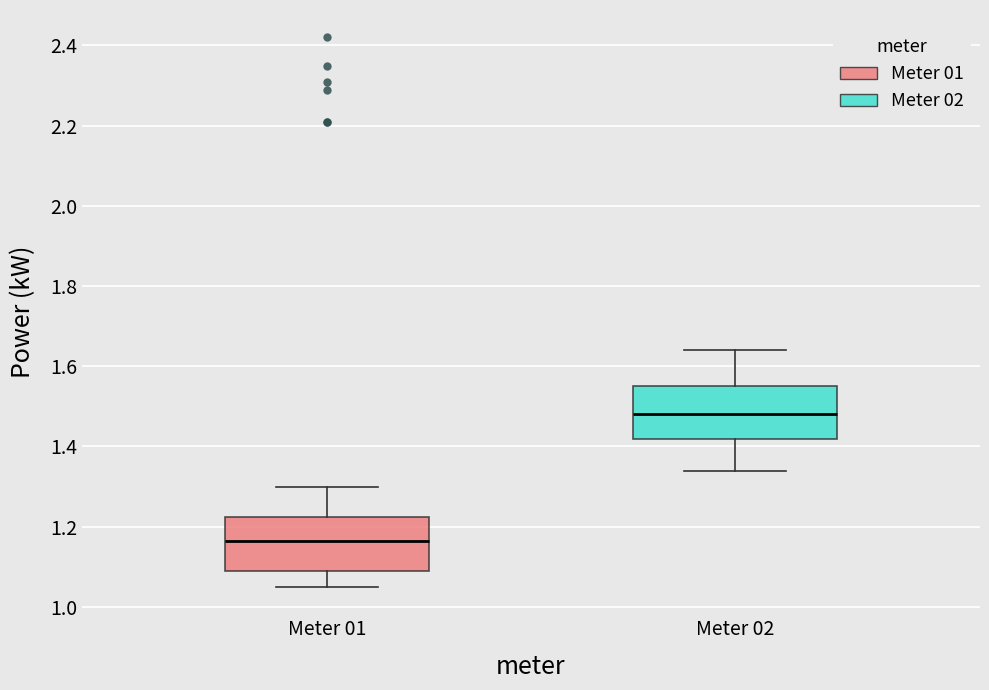

Reading left to right, read every box against the y-axis: the position of its median line, the range the box covers, and the ends of its whiskers. The values are not printed on the chart, so give them approximately, as read against the axis.

Meter 01: median 1.16, box 1.10 to 1.22, whiskers 1.06 to 1.30
Meter 02: median 1.48, box 1.42 to 1.56, whiskers 1.34 to 1.64